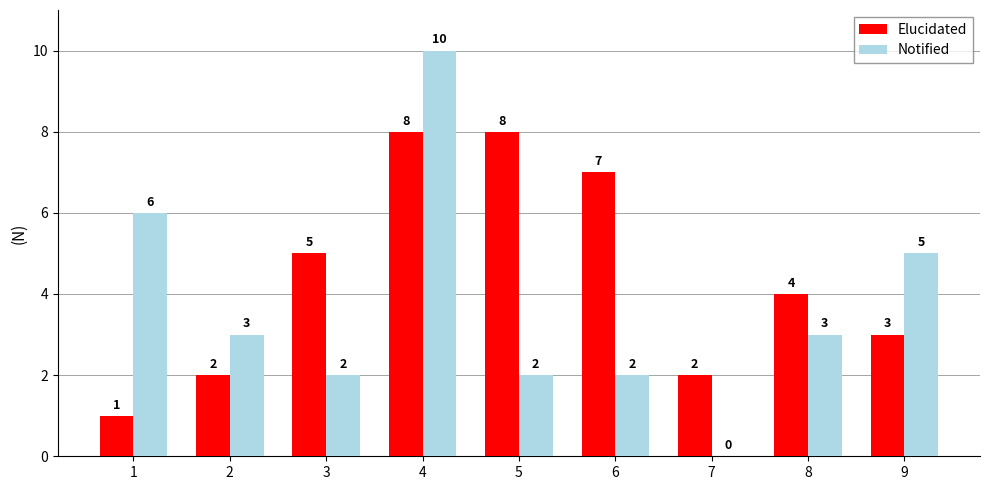

What is the spread (max minus min) of values at 6?

5